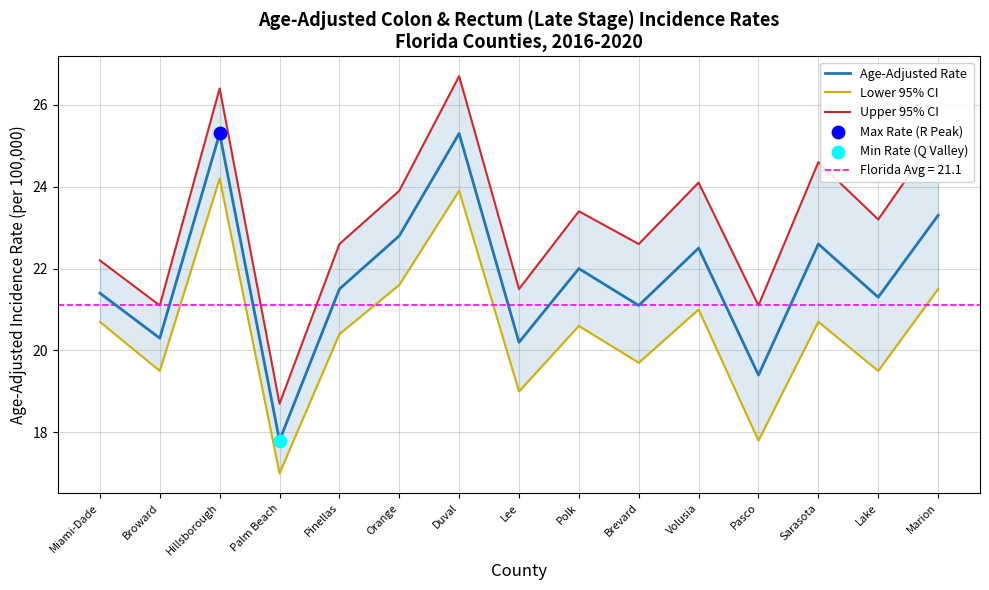

Which series contains the lowest Y value?

Lower 95% CI